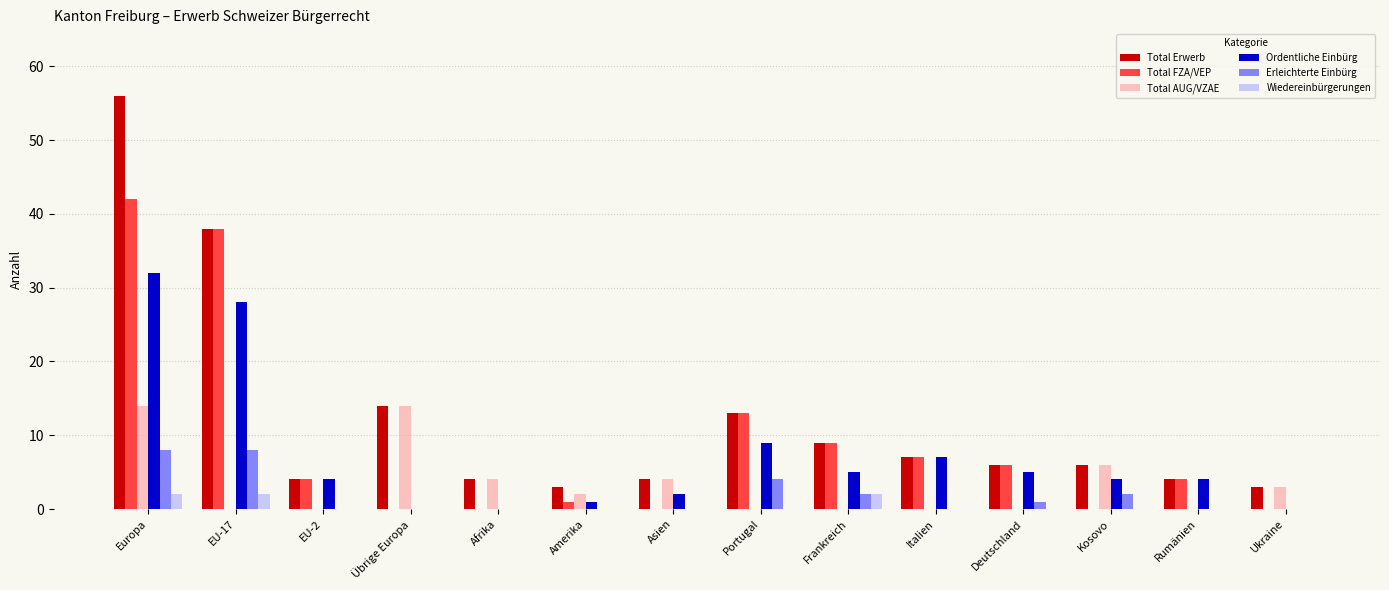

Reading left to right, extract all data points from this chart.

Total Erwerb: 56	38	4	14	4	3	4	13	9	7	6	6	4	3
Total FZA/VEP: 42	38	4	0	0	1	0	13	9	7	6	0	4	0
Total AUG/VZAE: 14	0	0	14	4	2	4	0	0	0	0	6	0	3
Ordentliche Einbürg: 32	28	4	0	0	1	2	9	5	7	5	4	4	0
Erleichterte Einbürg: 8	8	0	0	0	0	0	4	2	0	1	2	0	0
Wiedereinbürgerungen: 2	2	0	0	0	0	0	0	2	0	0	0	0	0